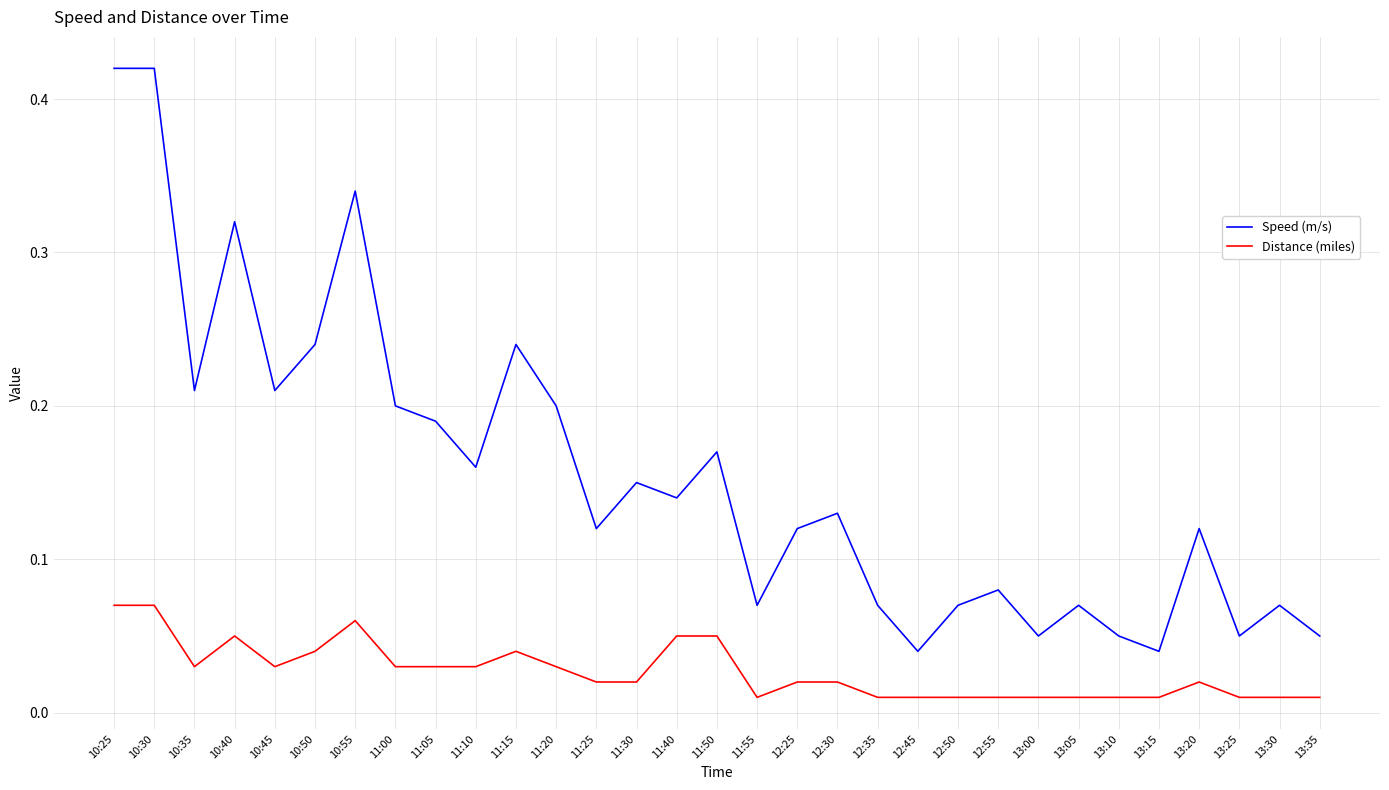

The value of Speed (m/s) at 13:30 is 0.0. True or false?

False